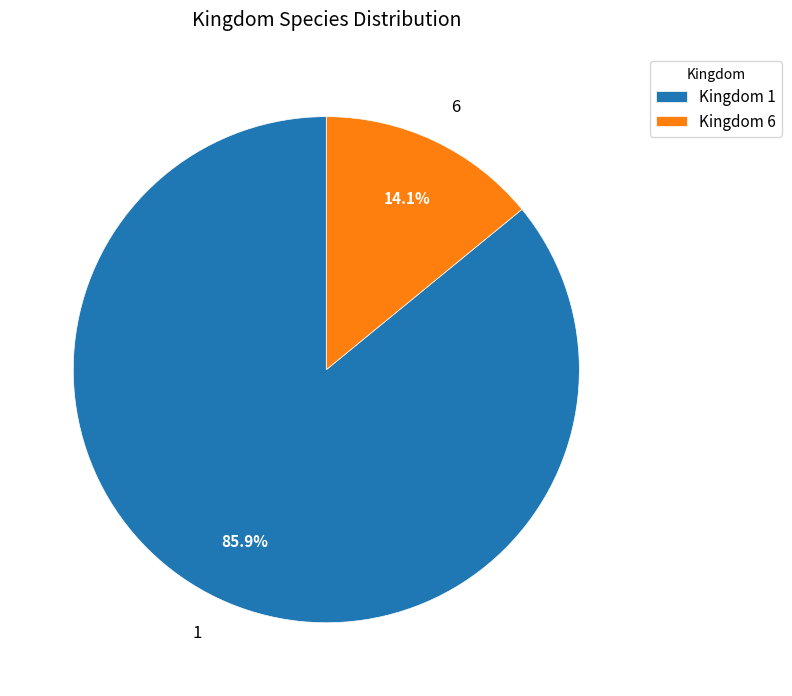

Is 1 the majority of the pie?

Yes